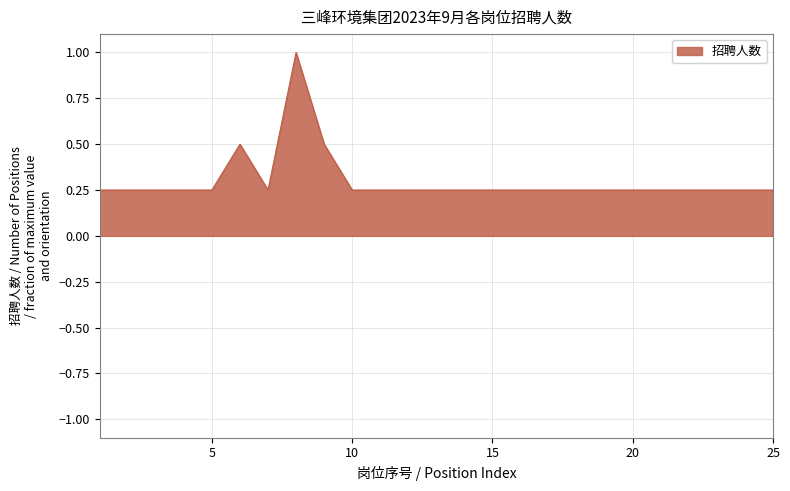

What is the average value?

0.3